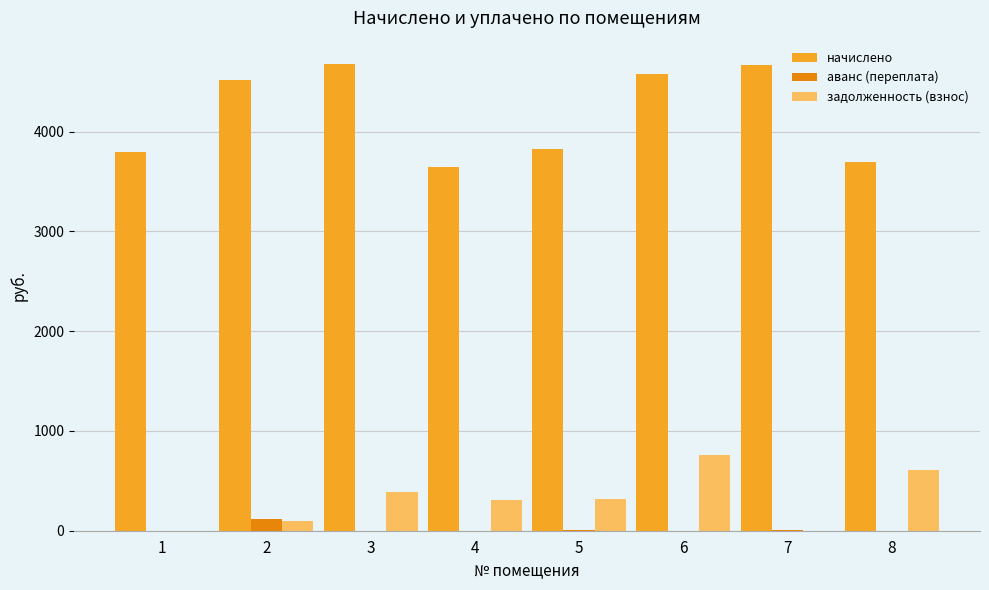

The value of задолженность (взнос) at 8 is 966.5. True or false?

False